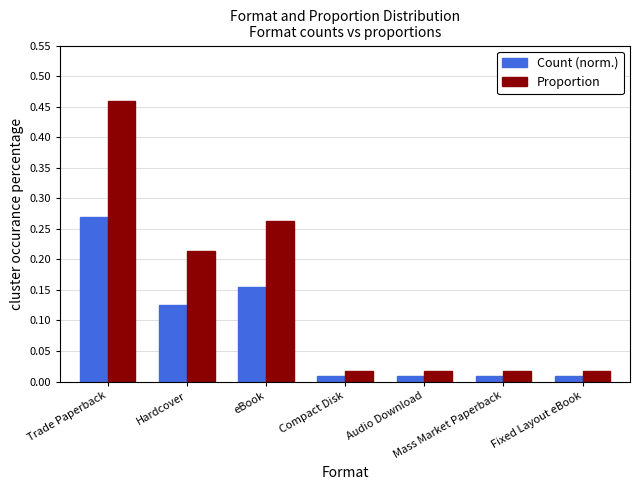

Which category has the highest value across all series?

Trade Paperback